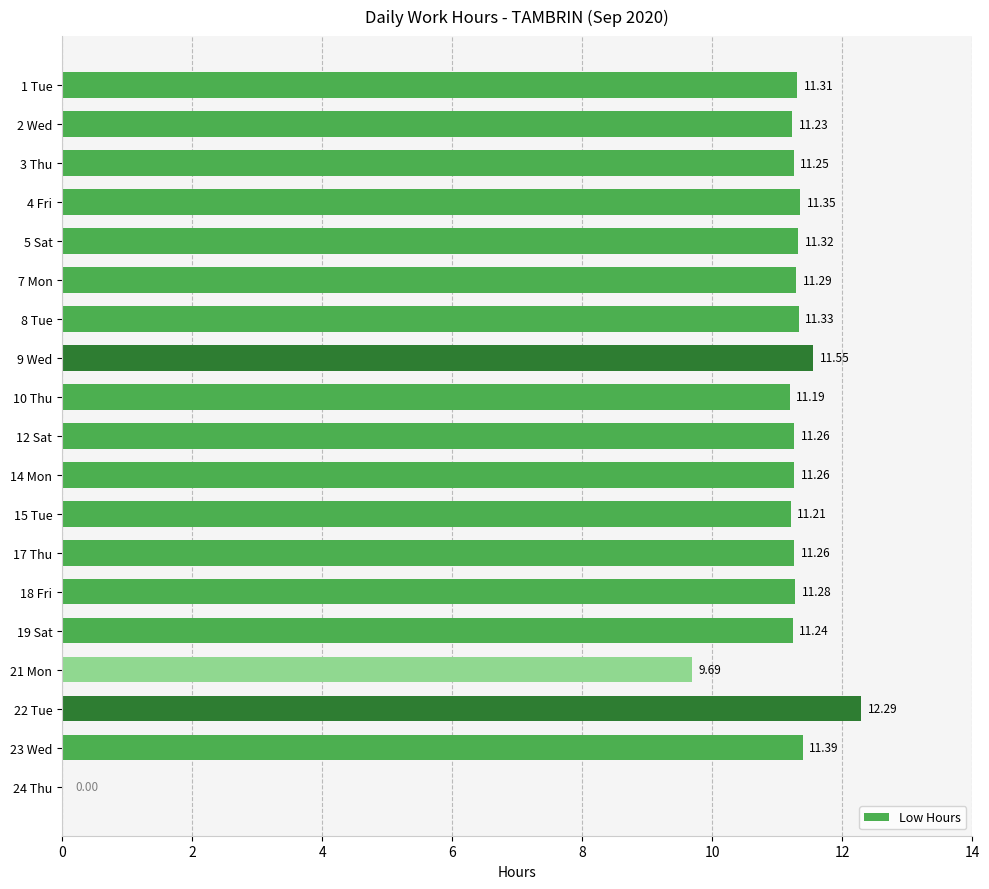

Between 15 Tue and 14 Mon, which is larger?

14 Mon